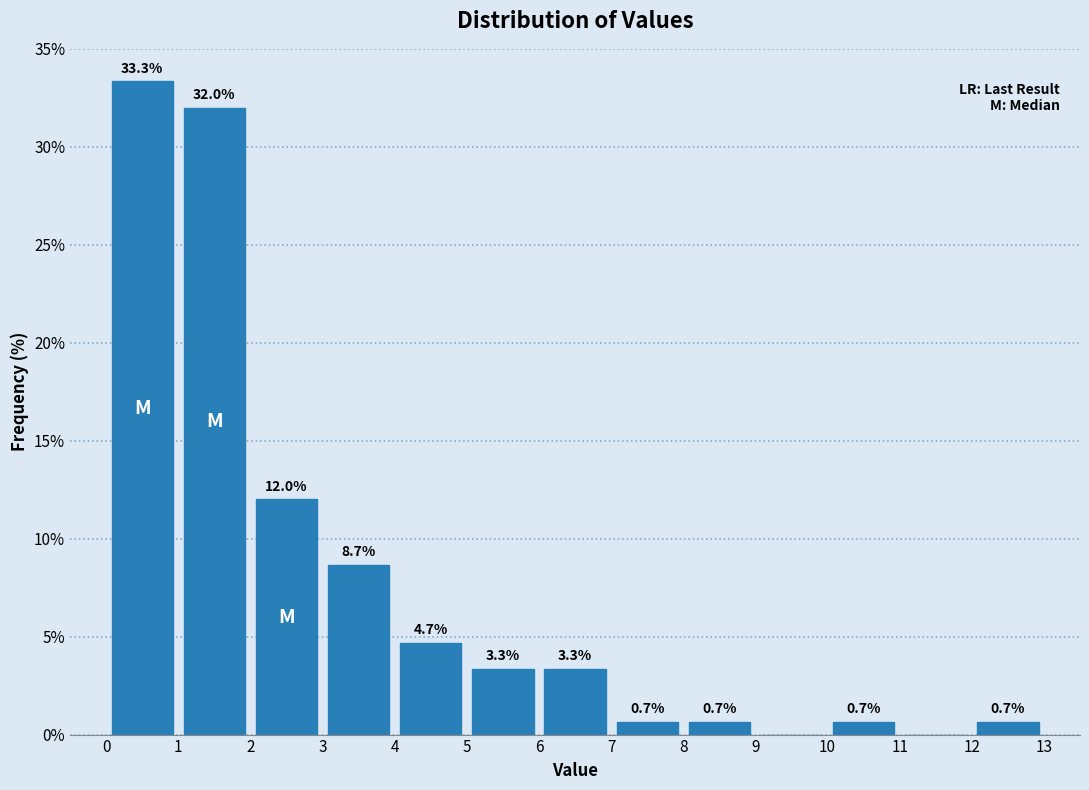

Over which range of the x-axis is the bar tallest?

0 to 1